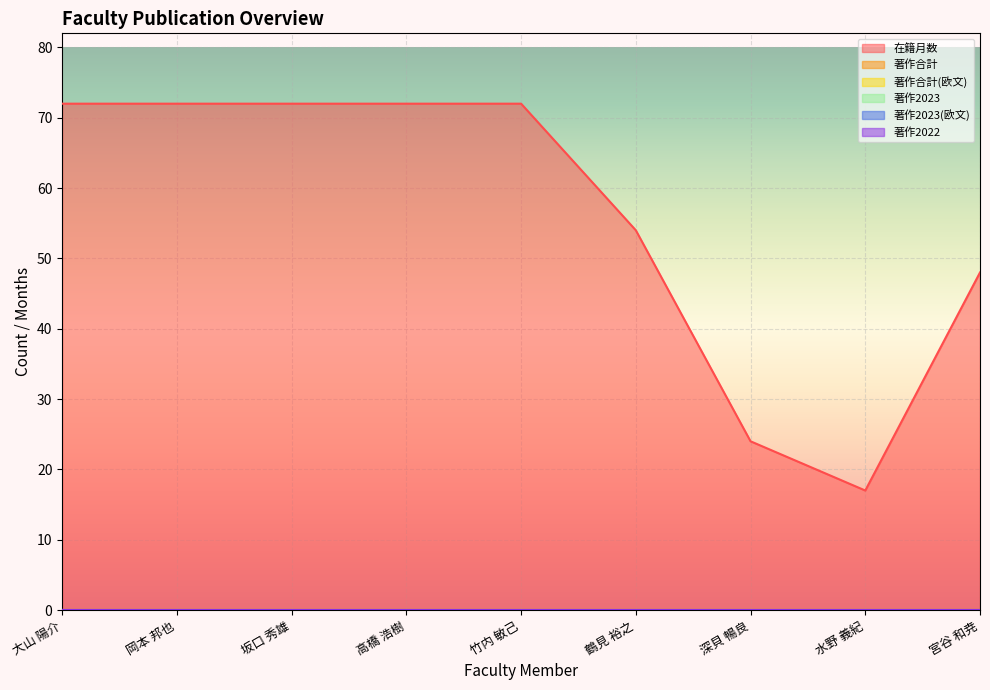

List the series in order of their peak value, lowest first.

著作合計, 著作合計(欧文), 著作2023, 著作2023(欧文), 著作2022, 在籍月数